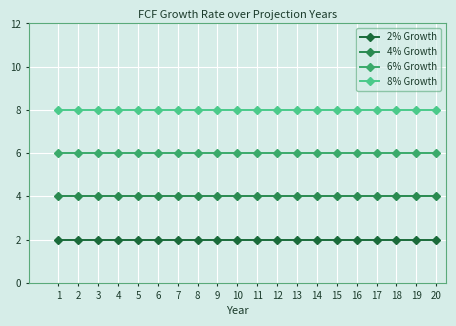

At how many categories does at least one series exceed 7?

20